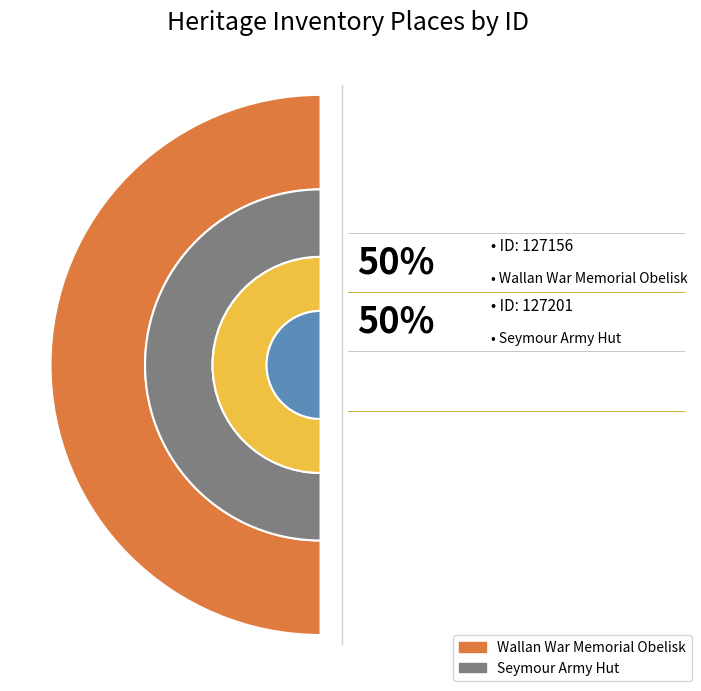

The Seymour Army Hut slice represents 50% of the pie. True or false?

True